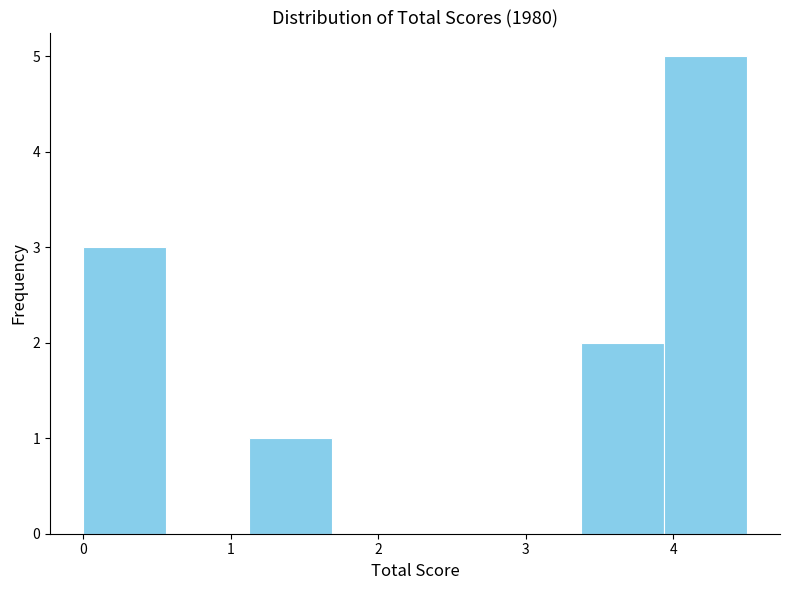

How tall is the bar that spans 3.4 to 3.9 on the x-axis? Neither the bar edges nor the heights are printed on the chart, so give them approximately, as read against the axes.

2